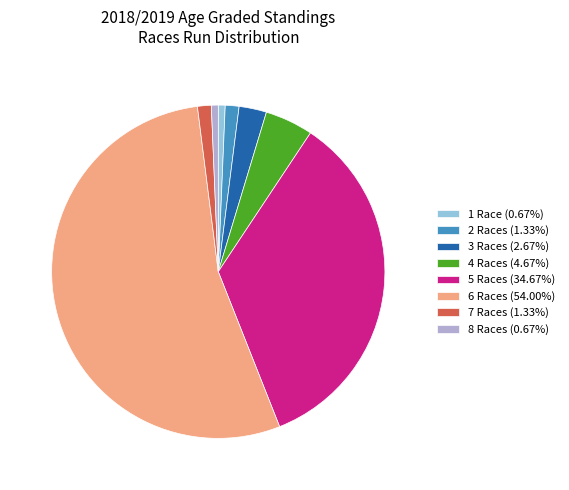

Is the sum of 5 Races (34.67%) and 1 Race (0.67%) greater than half?

No